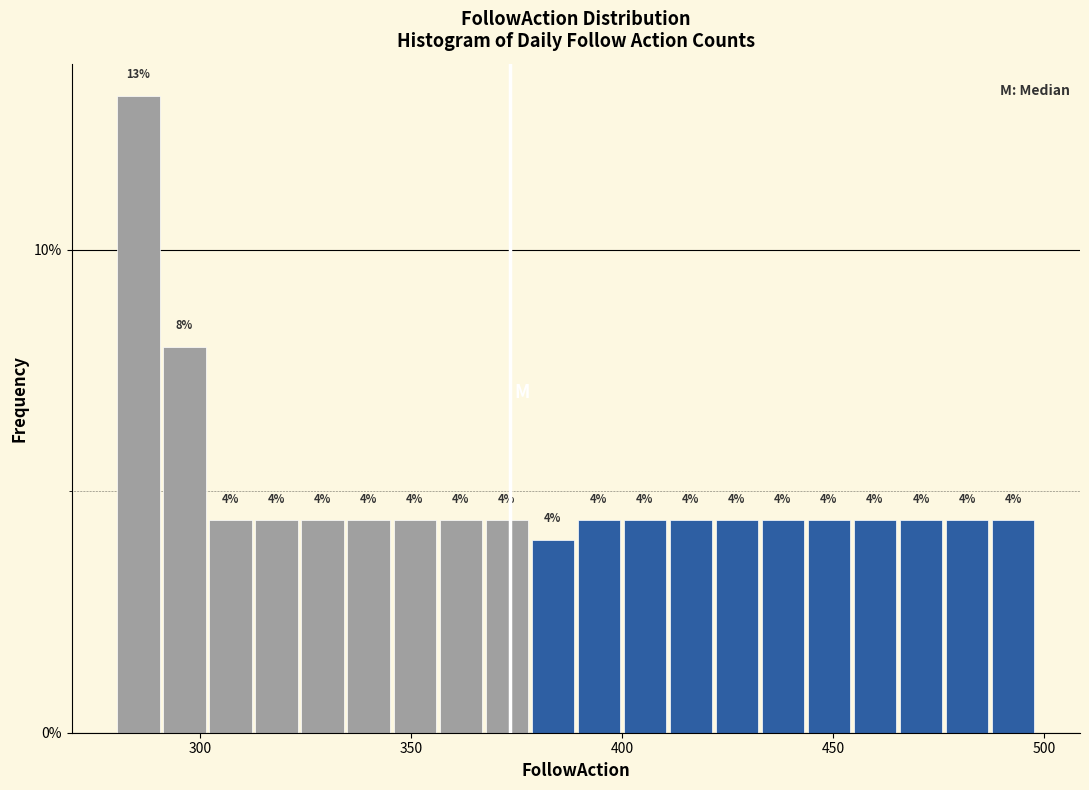

Read against the x-axis, roughly where is the centre of the tallest bar?

285